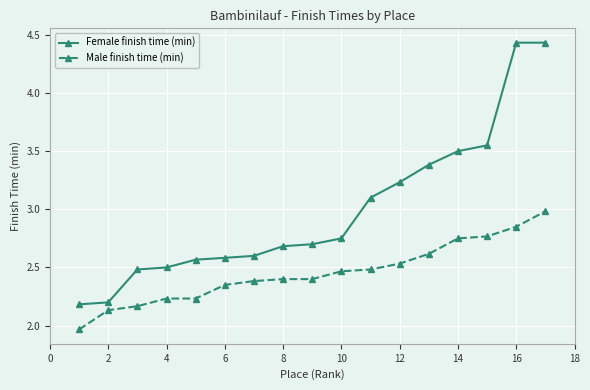

What is the average value of the Female finish time (min) series?

3.0